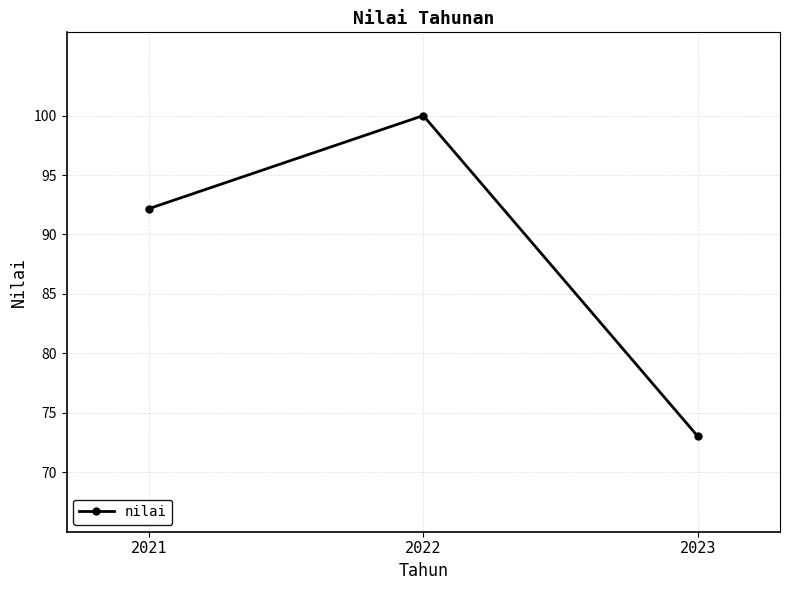

How many lines are shown in the chart?

1